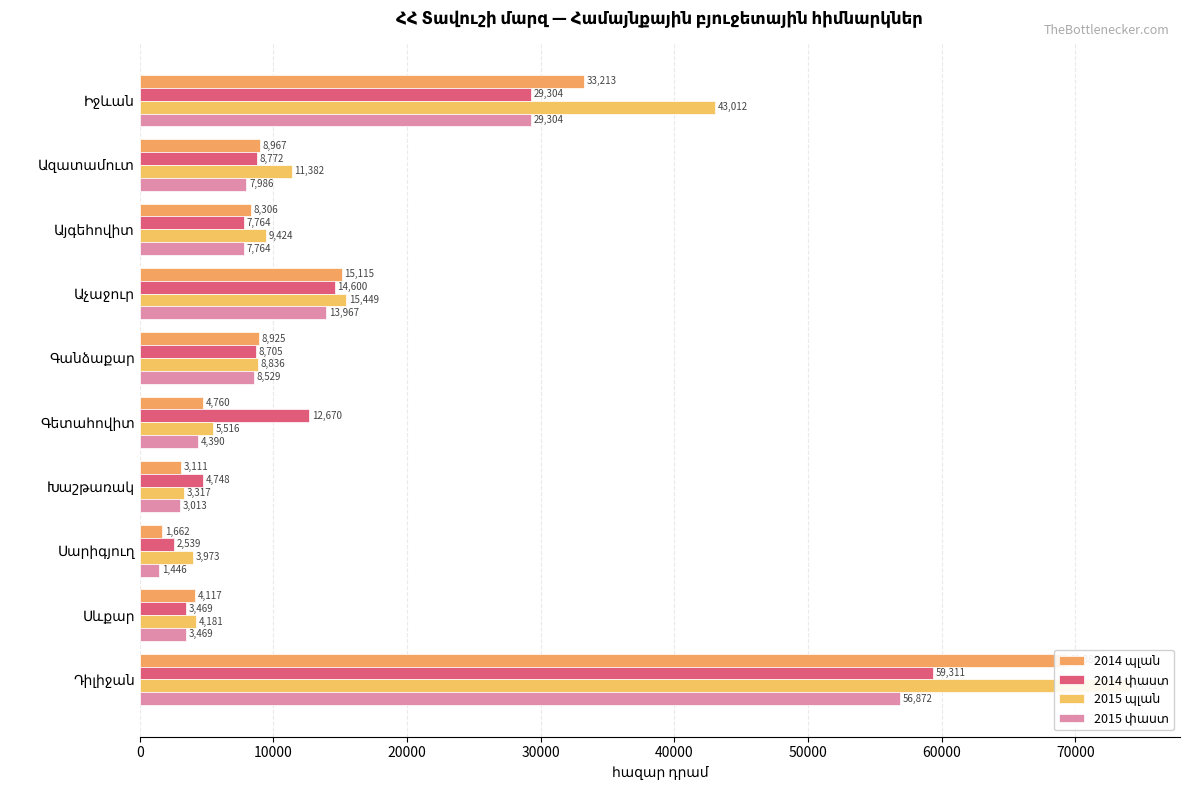

What is the highest value of the 2014 պլան series?

69386.4